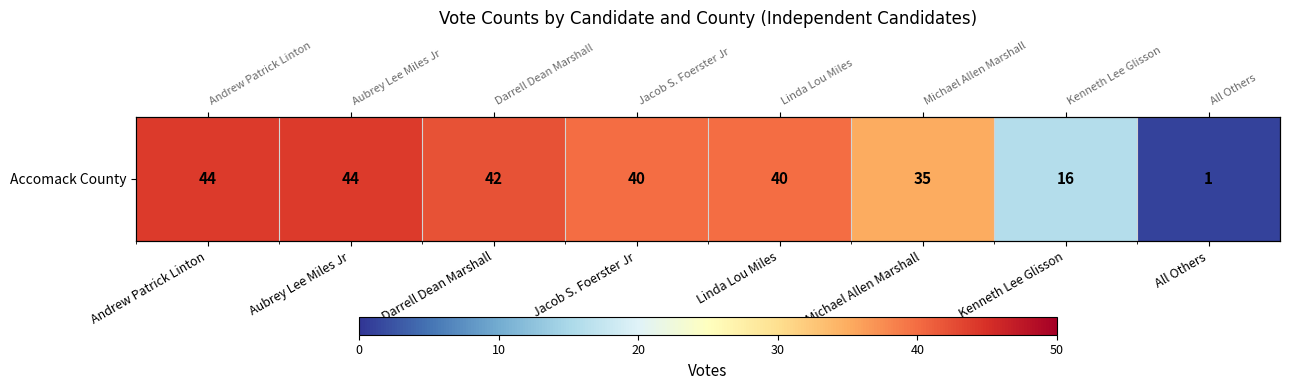

Where is the data nearest to the value 22?

Kenneth Lee Glisson